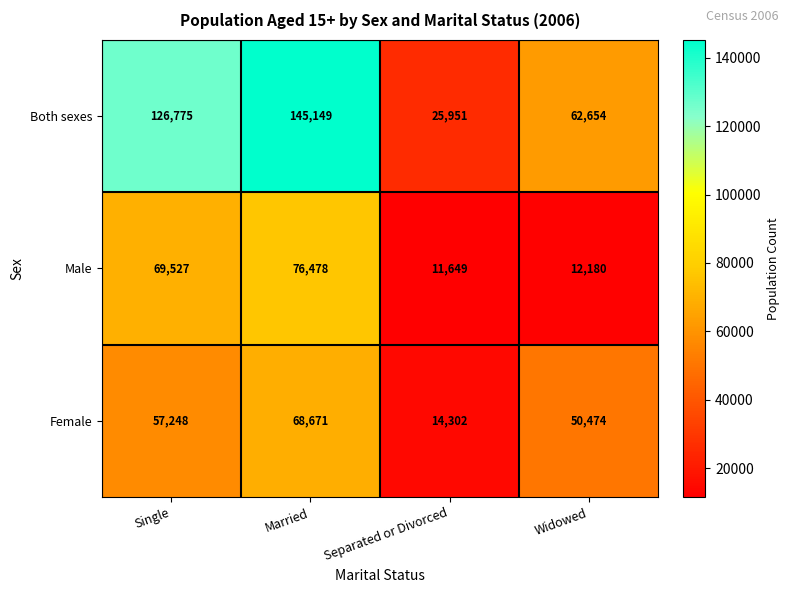

Which category has the highest value in the Female series?

Married